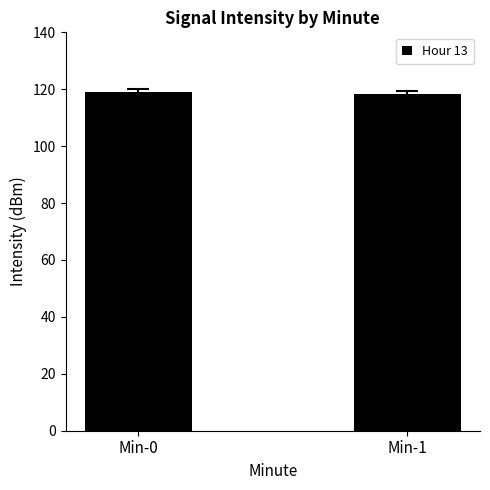

Is it true that the value at Min-0 is 172.2?

False